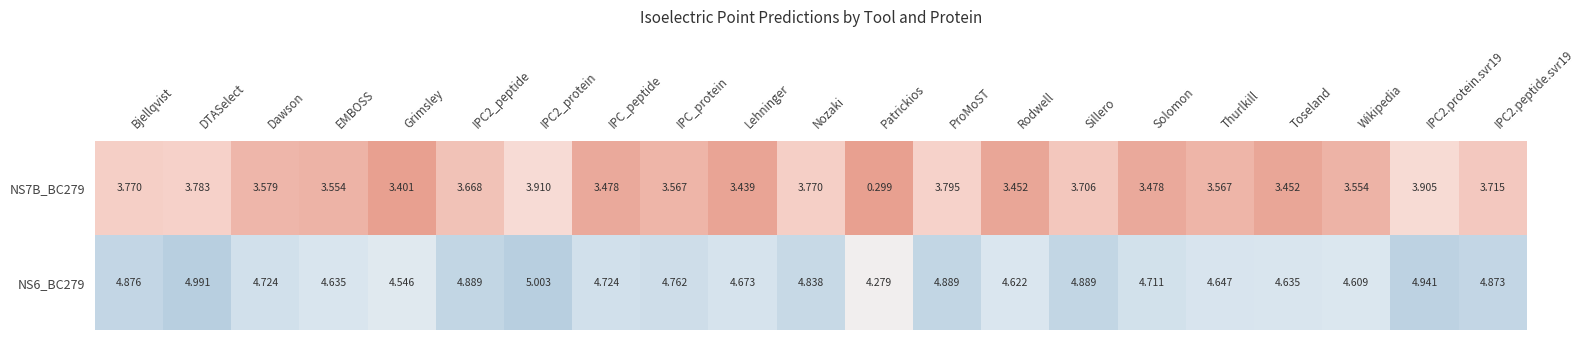

How many distinct data groups are displayed?

2